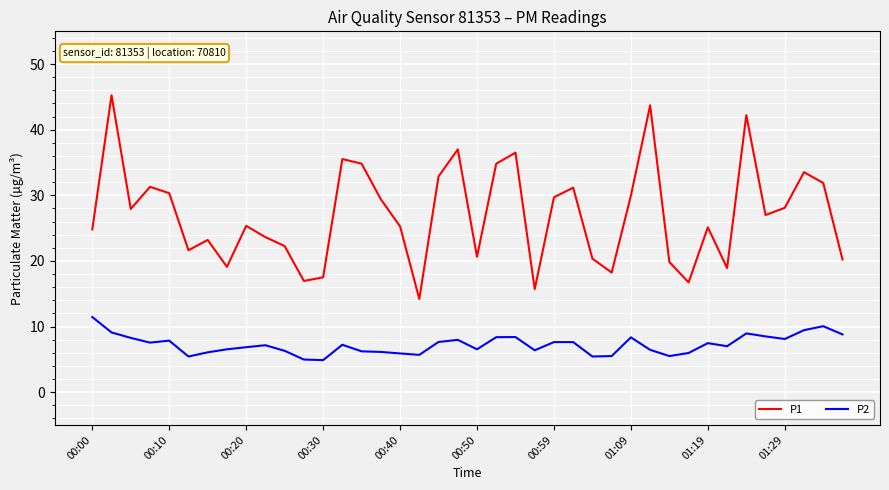

Rank the series by their maximum value, from lowest to highest.

P2, P1